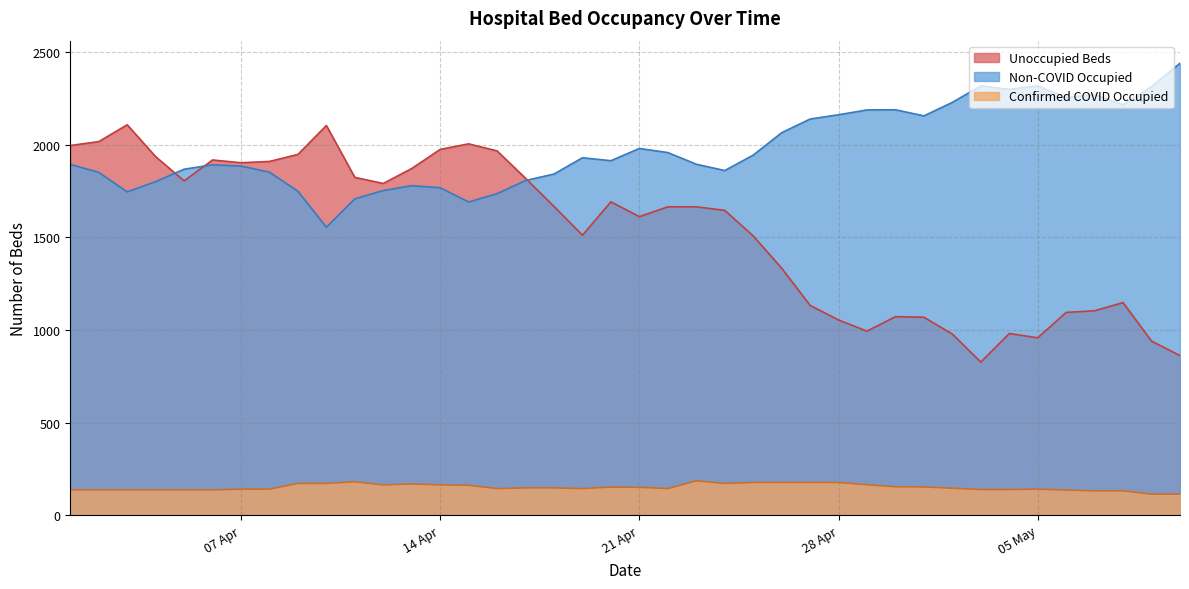

At which category is the sum across all series the highest?

2020-04-01